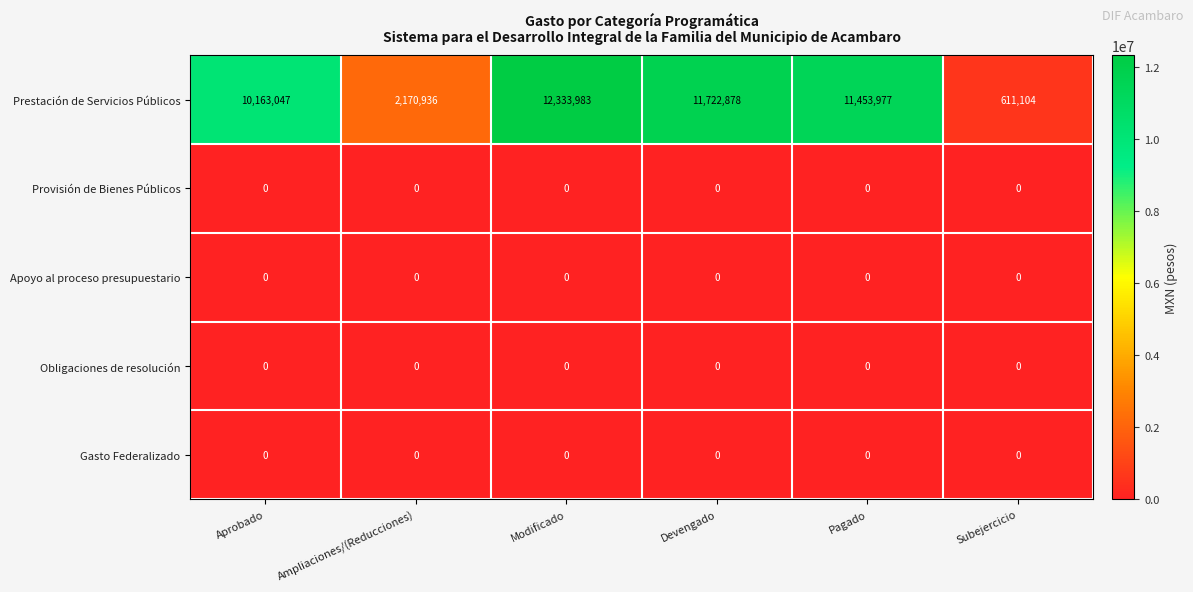

Which series has the widest spread of values?

Prestación de Servicios Públicos